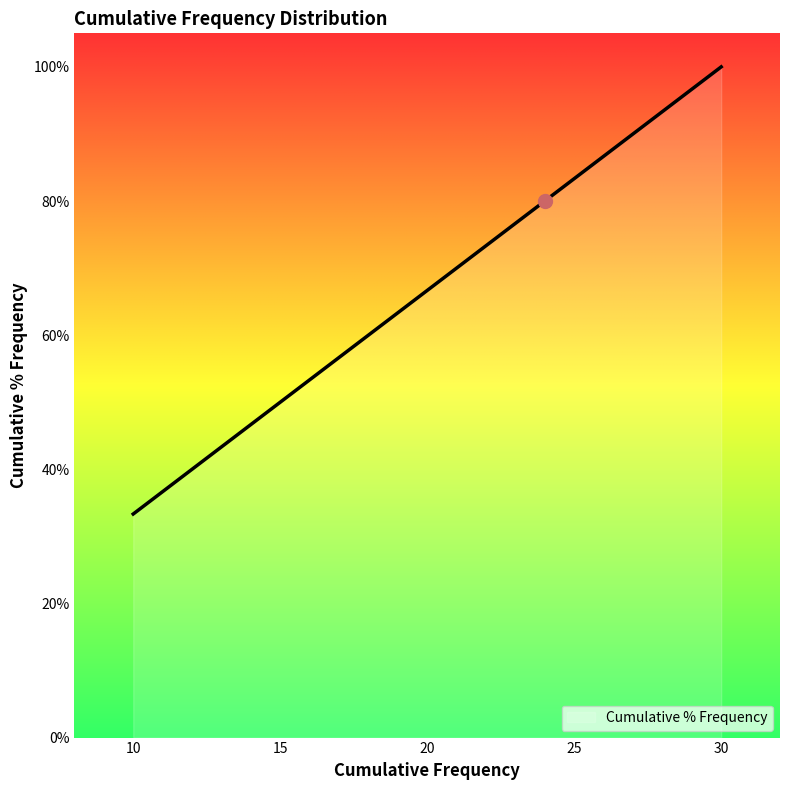

What is the sum of all values?

3.5